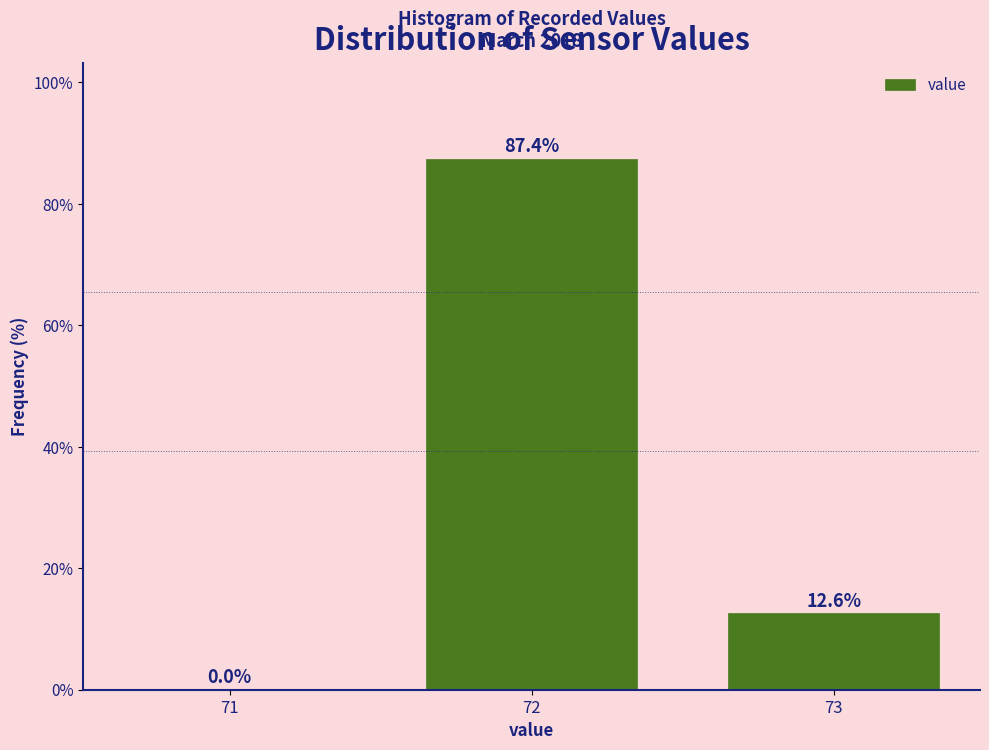

Reading left to right, list every bar in this chart as the range it spans on the x-axis followed by its height.

70.5 to 71.5: 0.0
71.5 to 72.5: 87.4
72.5 to 73.5: 12.6